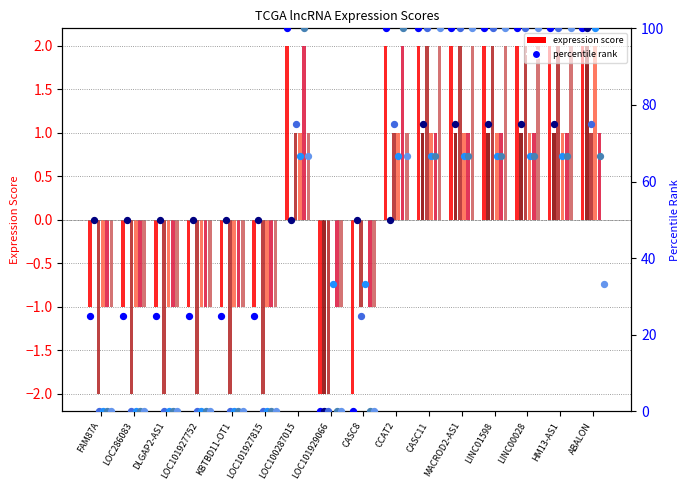

Is the value of TCGA-A6-A56B-01 at LINC00028 greater than the value of TCGA-5M-AAT4-01 at ABALON?

No